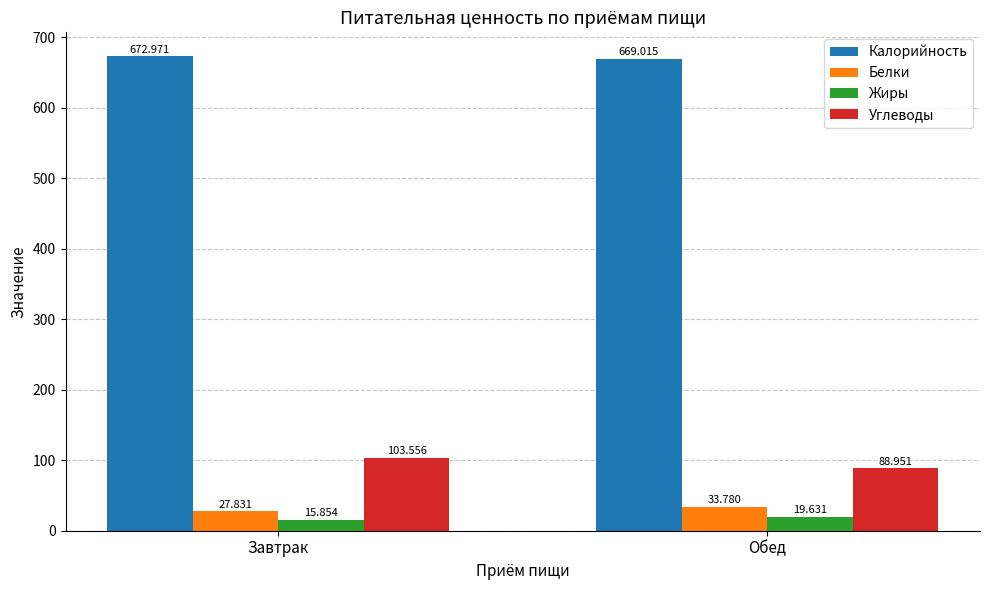

True or false: Углеводы has a value of 141.4 at Обед.

False